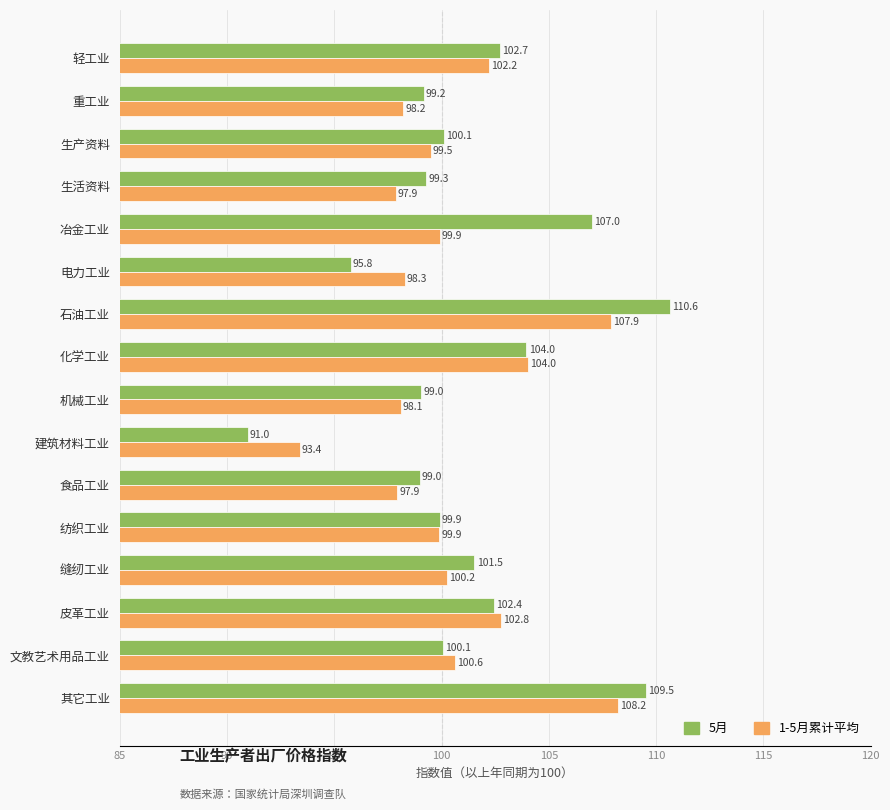

Is it true that 5月 equals 159.6 at 生活资料?

False